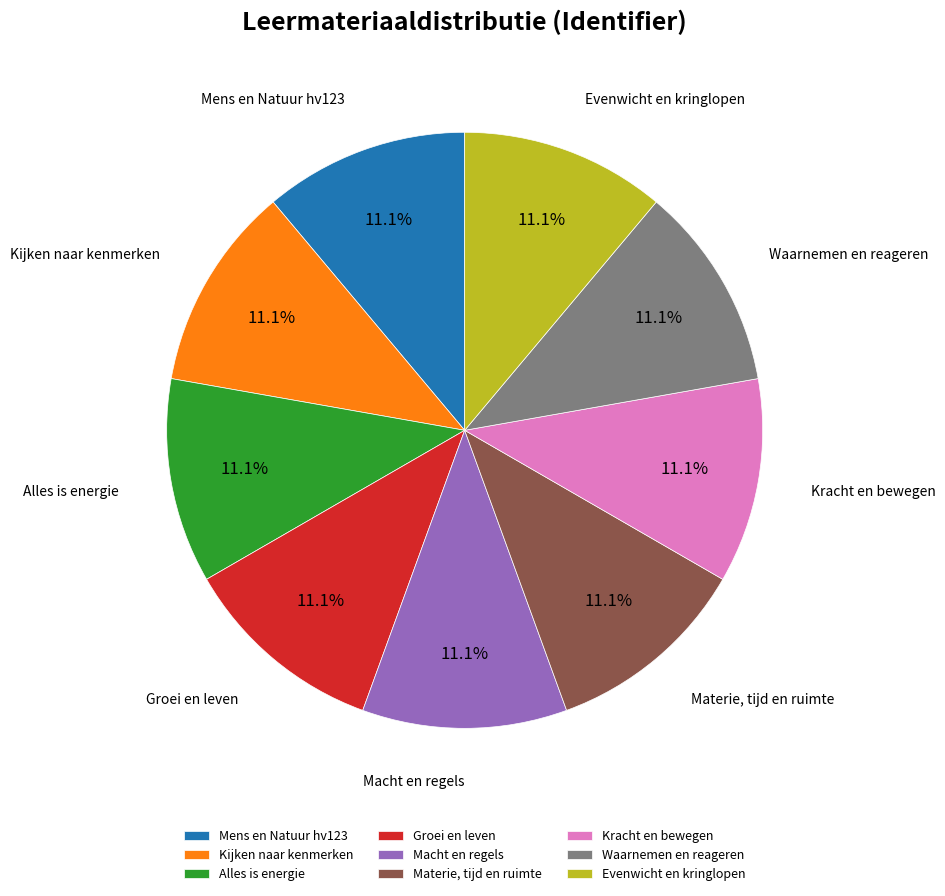

To the nearest percent, what percentage of the pie is Evenwicht en kringlopen?

11%